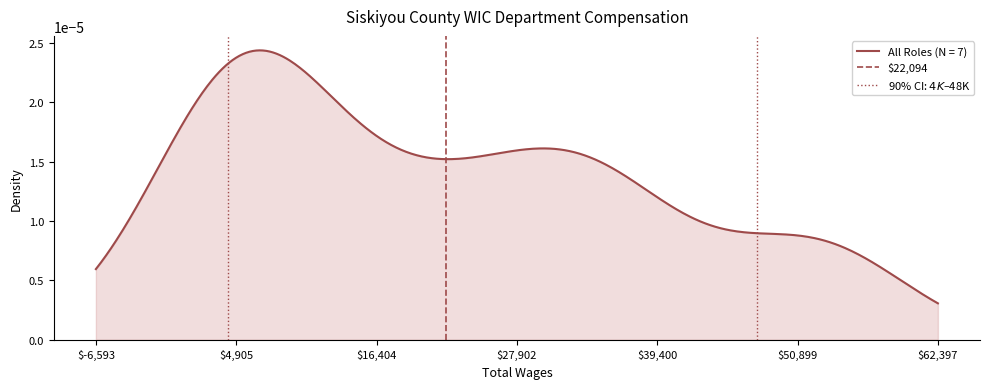

Is it true that 90% CI: $4K – $48K equals 2 at $4,905?

False